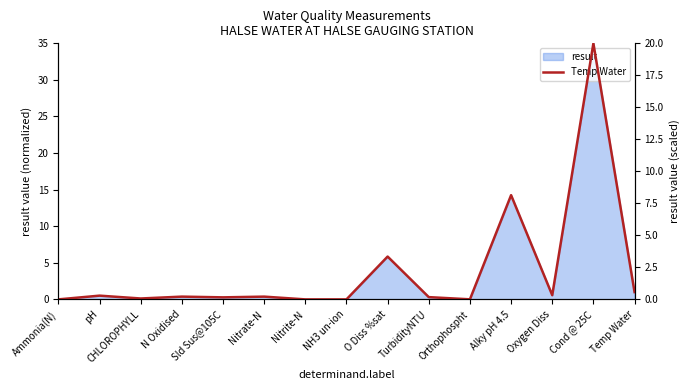

Reading left to right, what are all the values shown in this chart?

0.0	0.3	0.1	0.2	0.2	0.2	0.0	0.0	3.3	0.2	0.0	8.1	0.3	20.0	0.6